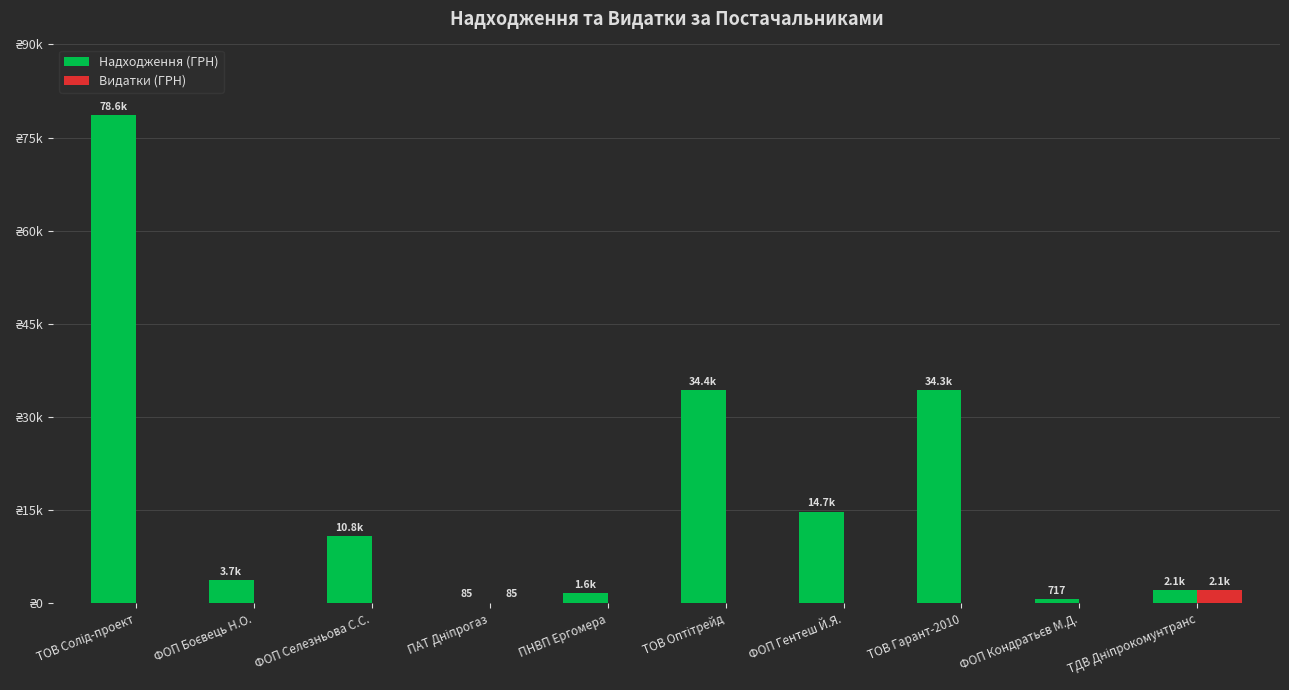

What are all the series names shown in the legend?

Надходження (ГРН), Видатки (ГРН)